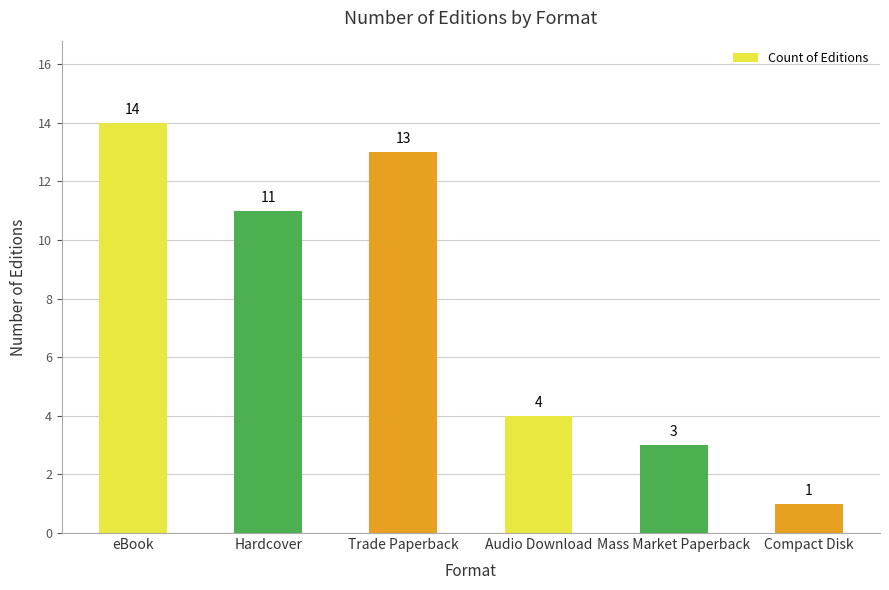

At which category does the chart reach its minimum across all series?

Compact Disk